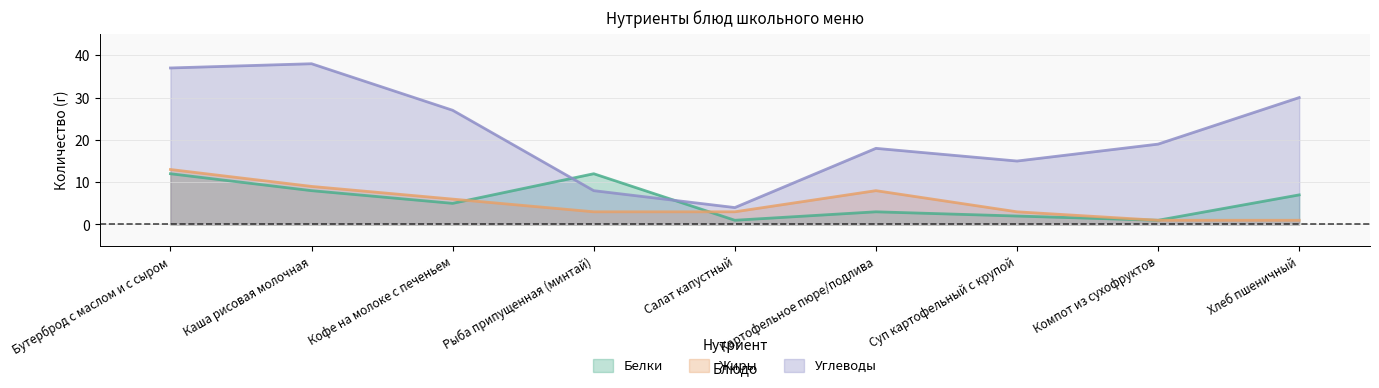

The value of Белки at Хлеб пшеничный is 7. True or false?

True